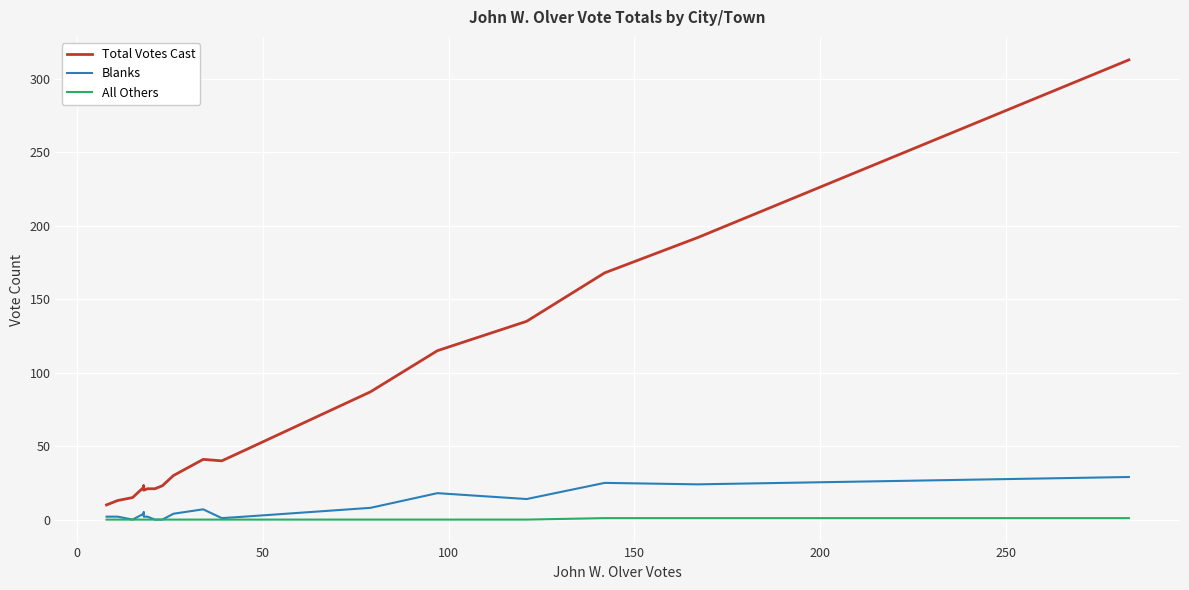

What is the average value of the Total Votes Cast series?

68